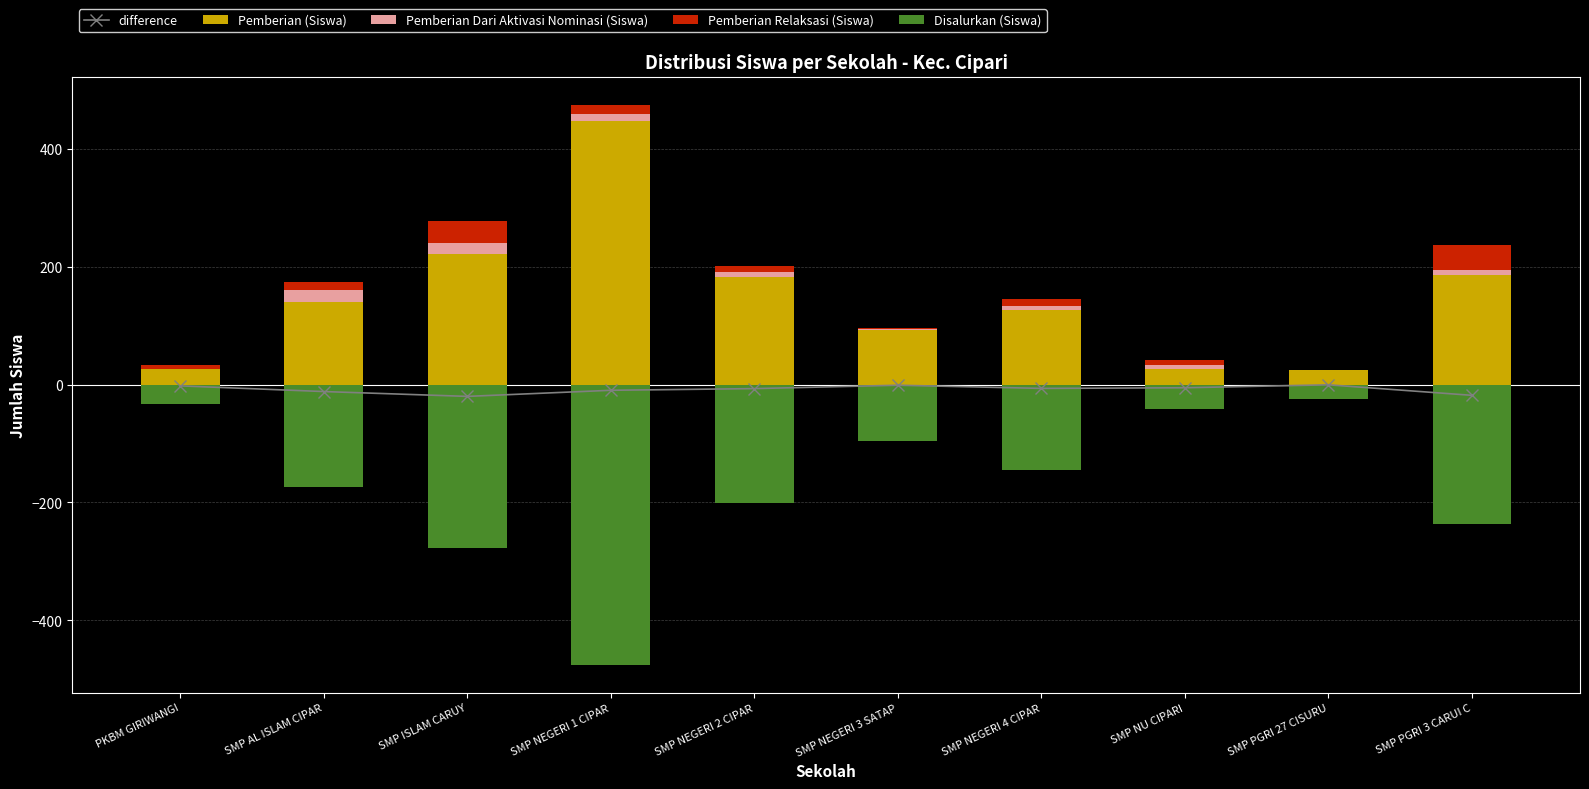

What is the difference between the Pemberian Relaksasi (Siswa) values at SMP NEGERI 3 SATAP and SMP PGRI 3 CARUI C?

41.0